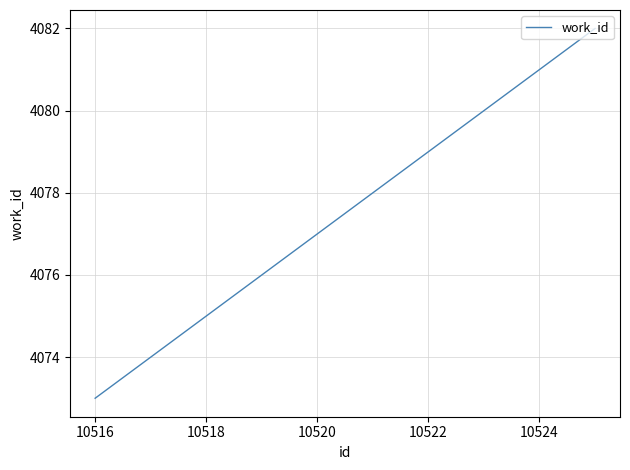

What is the minimum value shown in the chart?

4073